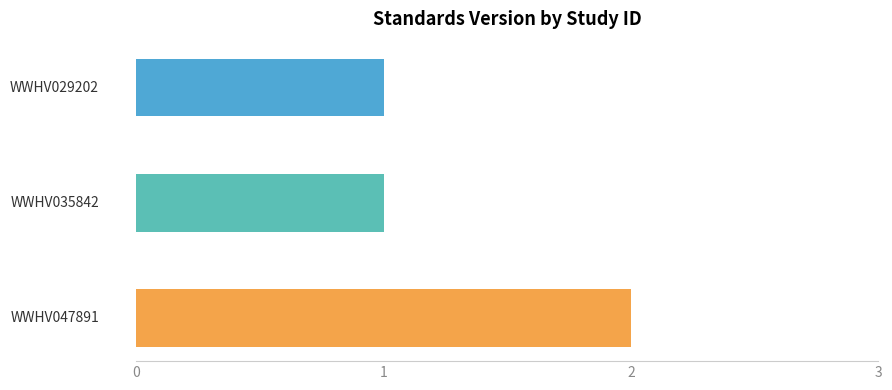

Reading left to right, extract all data points from this chart.

1	1	2